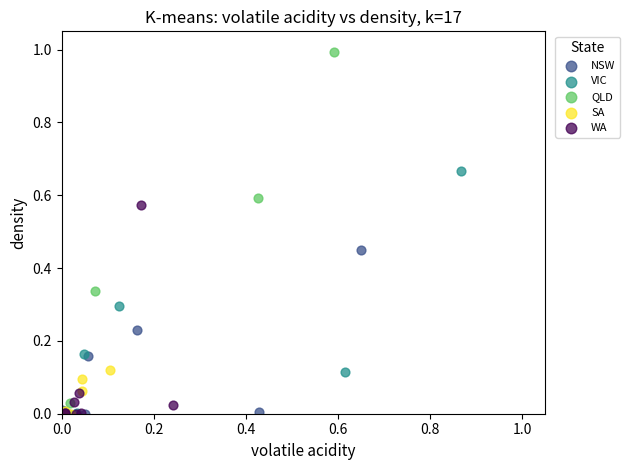

What are all the series names shown in the legend?

NSW, VIC, QLD, SA, WA